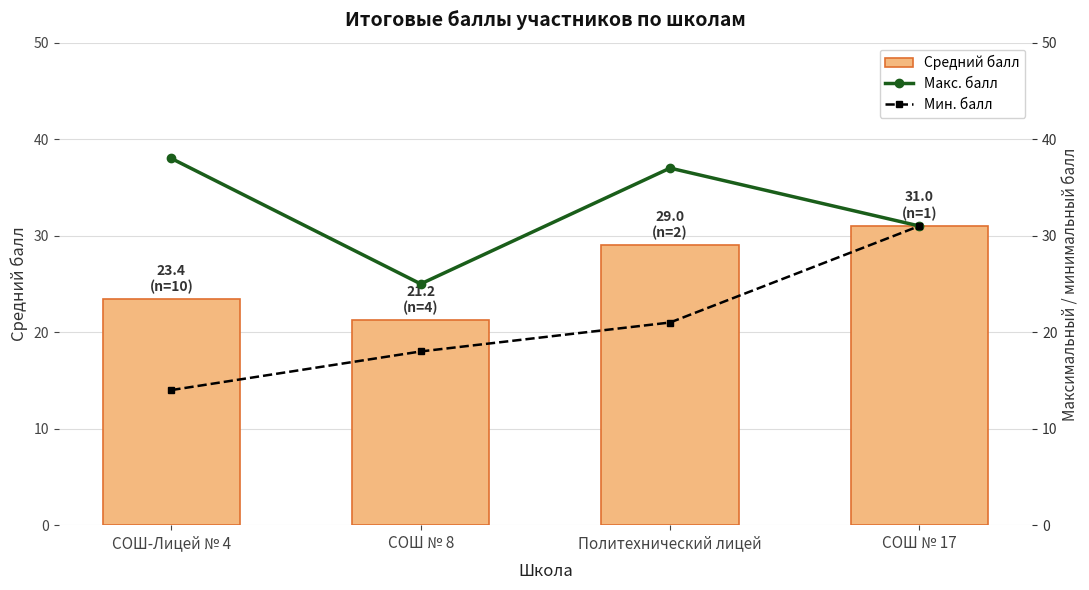

Reading right to left, what are all the values shown in this chart?

Средний балл: 31.0	29.0	21.2	23.4
Макс. балл: 31.0	37.0	25.0	38.0
Мин. балл: 31.0	21.0	18.0	14.0